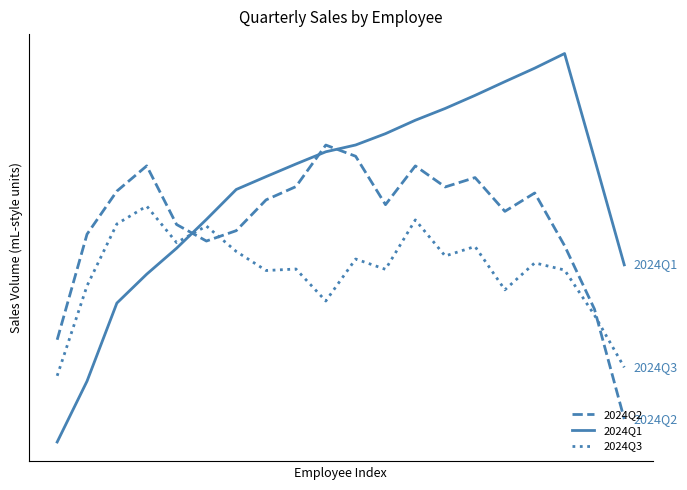

Reading left to right, extract all data points from this chart.

2024Q2: 22356.6	31111.1	34683.9	36778.5	31915.7	30545.0	31405.2	33959.2	35059.7	38505.4	37577.2	33562.0	36776.2	35029.6	35807.2	33006.3	34531.5	30157.4	24905.8	15783.1
2024Q1: 13875.3	18922.0	25398.3	27797.3	29945.5	32336.4	34821.5	35888.6	36935.7	37947.0	38511.4	39450.2	40564.3	41542.0	42624.9	43765.0	44883.6	46096.2	37395.1	28568.9
2024Q3: 19365.8	26826.7	31961.9	33442.1	30416.9	31789.5	29680.3	28099.7	28223.7	25570.7	29053.8	28197.8	32296.5	29304.0	30093.7	26498.6	28732.0	28140.6	24409.5	20067.9